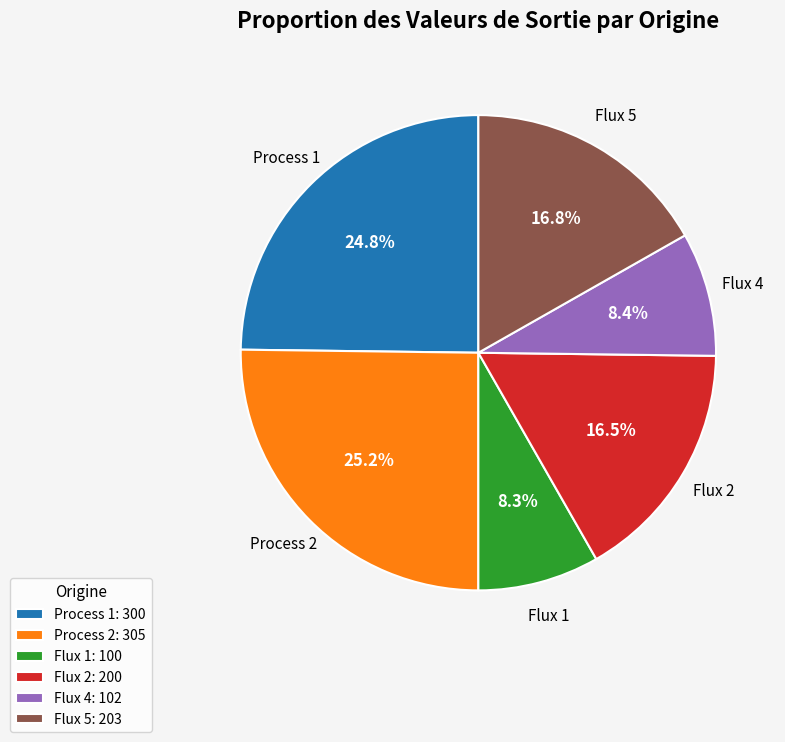

What is the total percentage of Flux 4 and Process 1?

33.2%